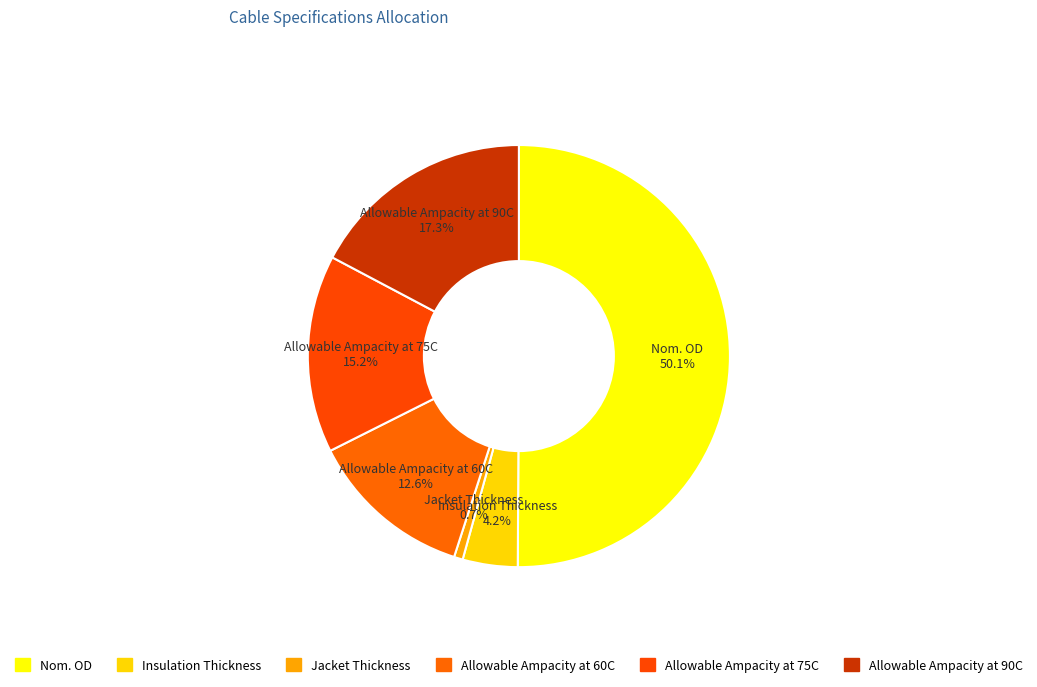

Count the number of slices in the pie.

6